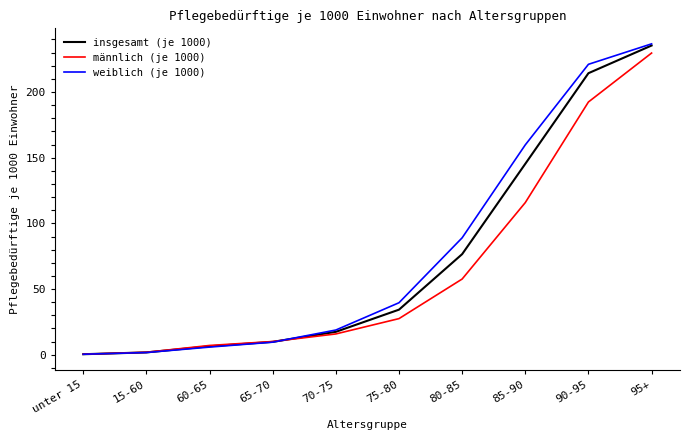

True or false: weiblich (je 1000) has a value of 221.1 at 90-95.

True